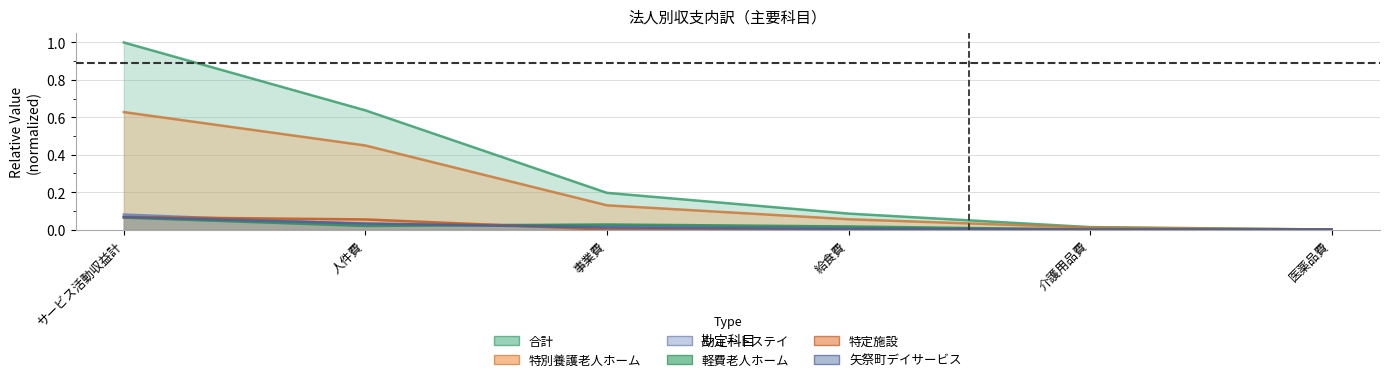

True or false: 矢祭町デイサービス and 特別養護老人ホーム cross at least once.

False